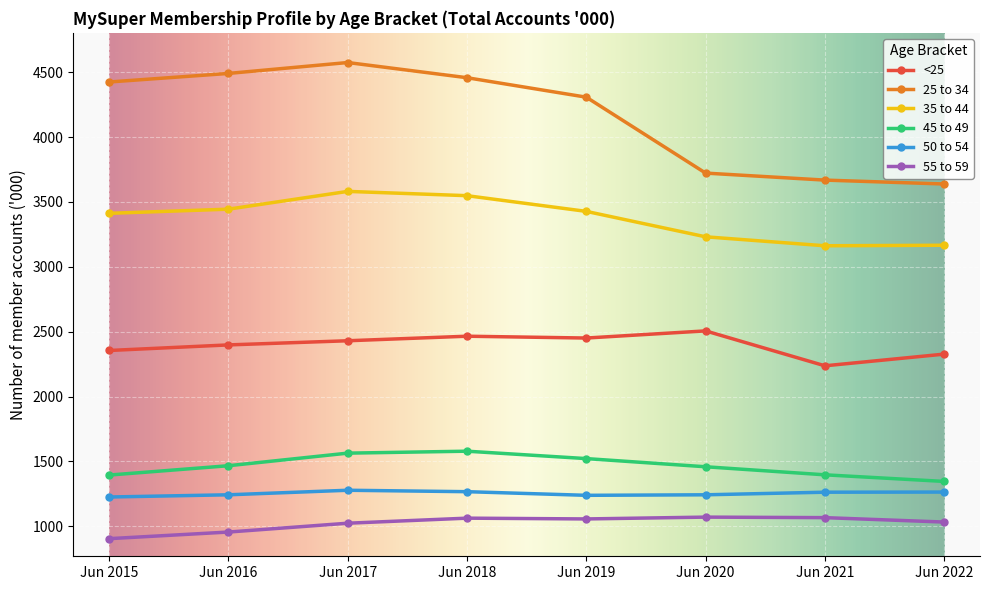

True or false: 35 to 44 and 55 to 59 intersect in this chart.

False